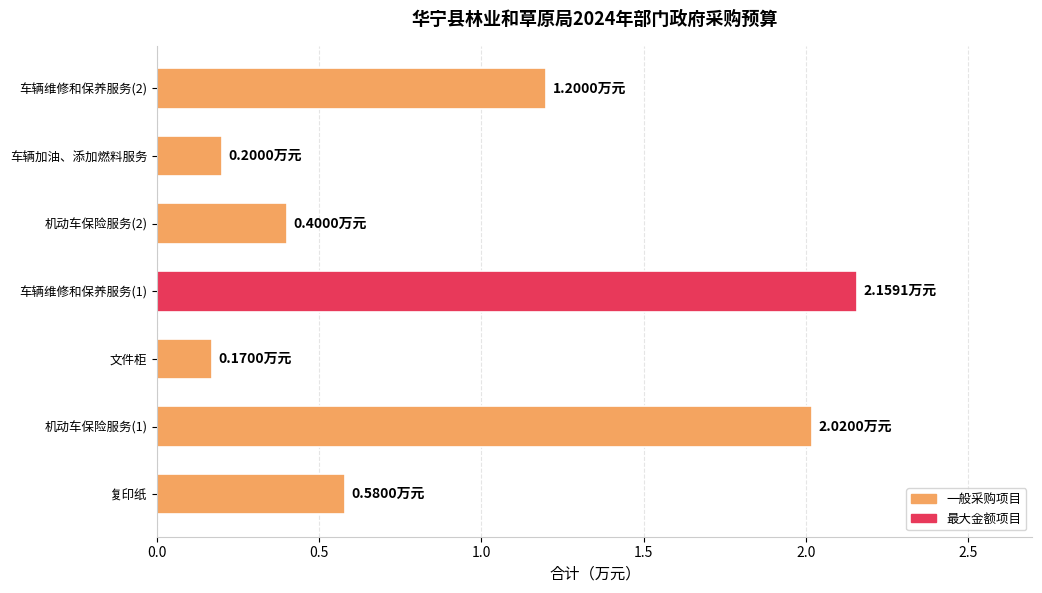

What is the average value?

1.0